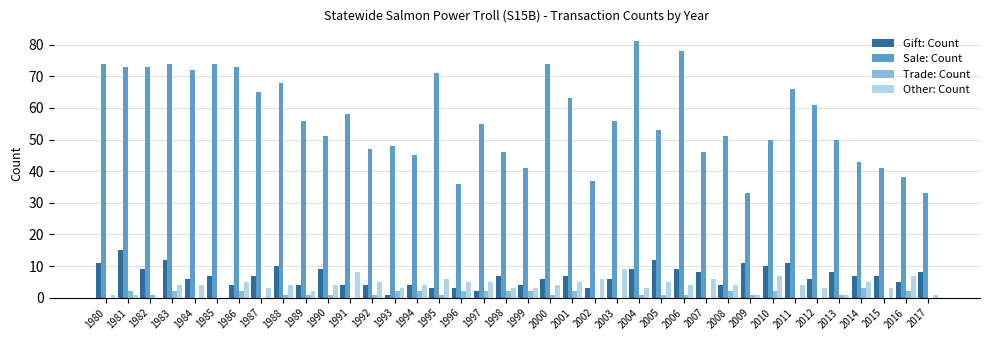

Is the value of Gift: Count at 2013 greater than the value of Trade: Count at 2002?

Yes